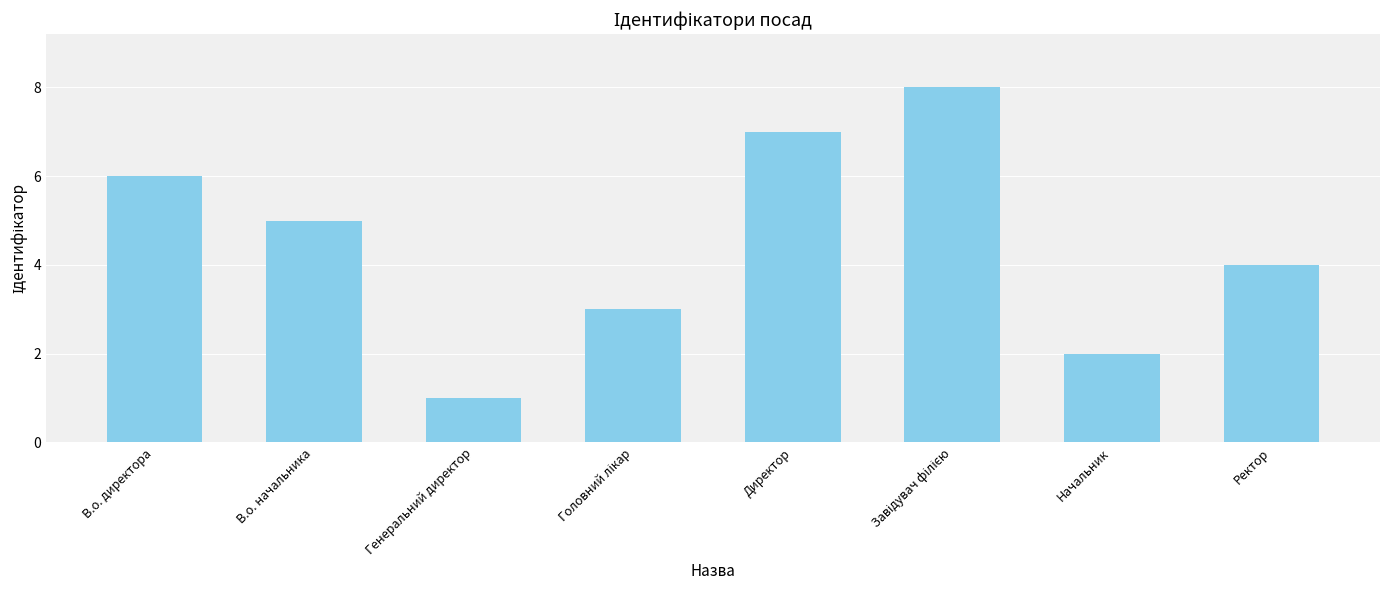

Where is the data nearest to the value 4?

Ректор